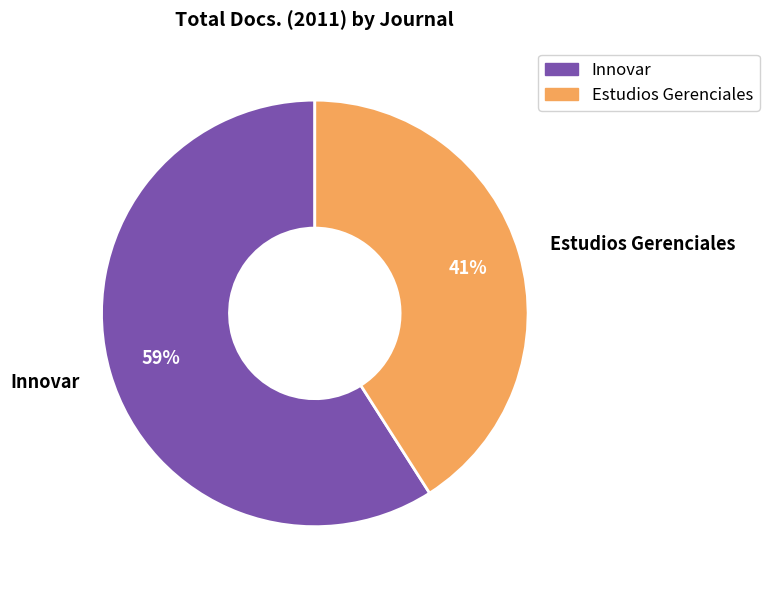

What percentage is the Estudios Gerenciales slice, to the nearest percent?

41%